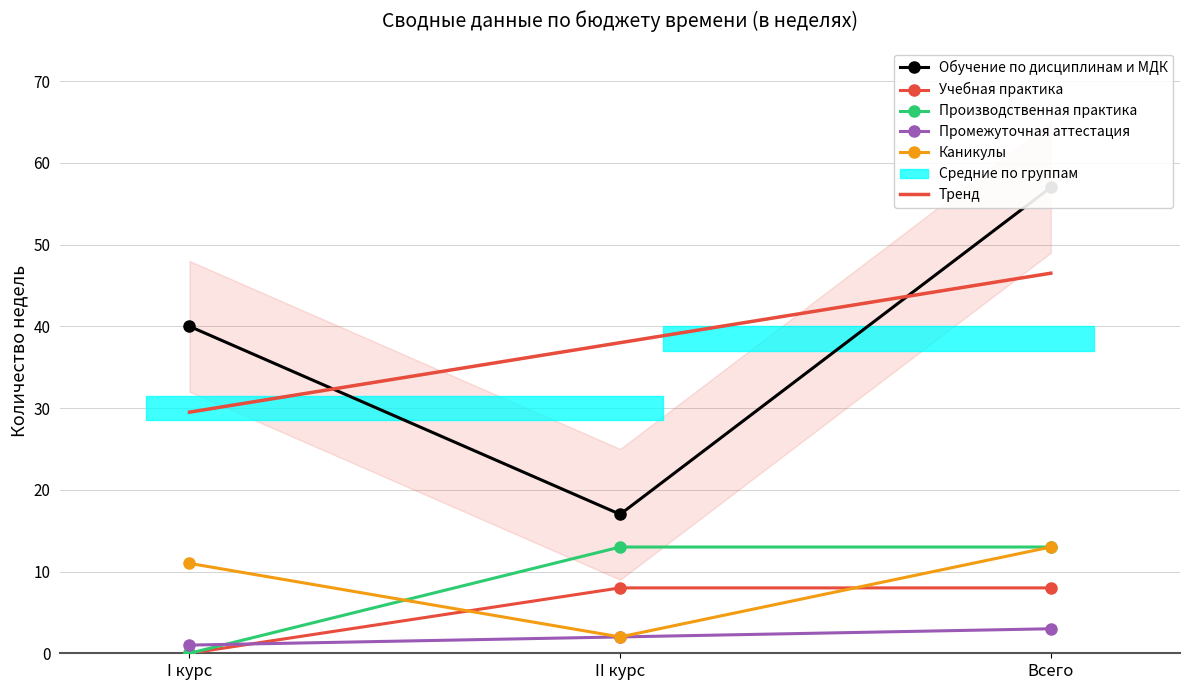

The value of Обучение по дисциплинам и МДК at I курс is 25. True or false?

False